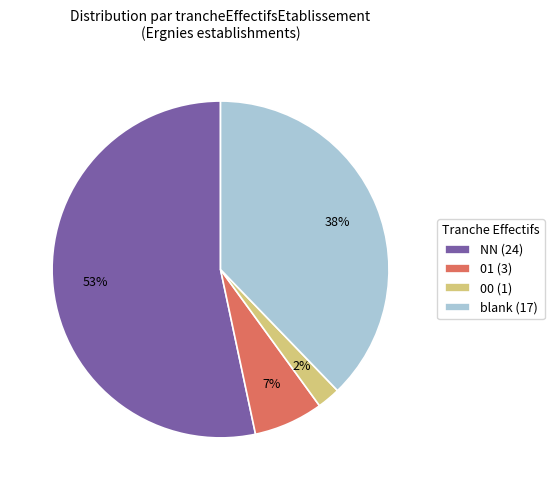

Is it true that 00 (1) is 2% of the pie?

True